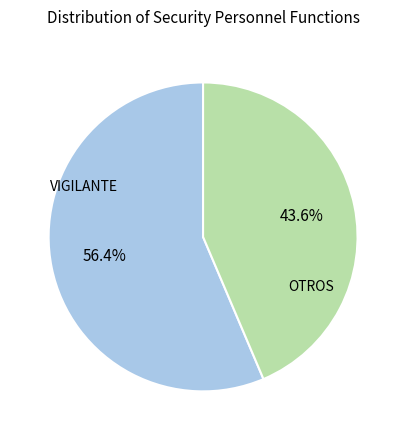

Which category has the smallest portion of the pie?

OTROS